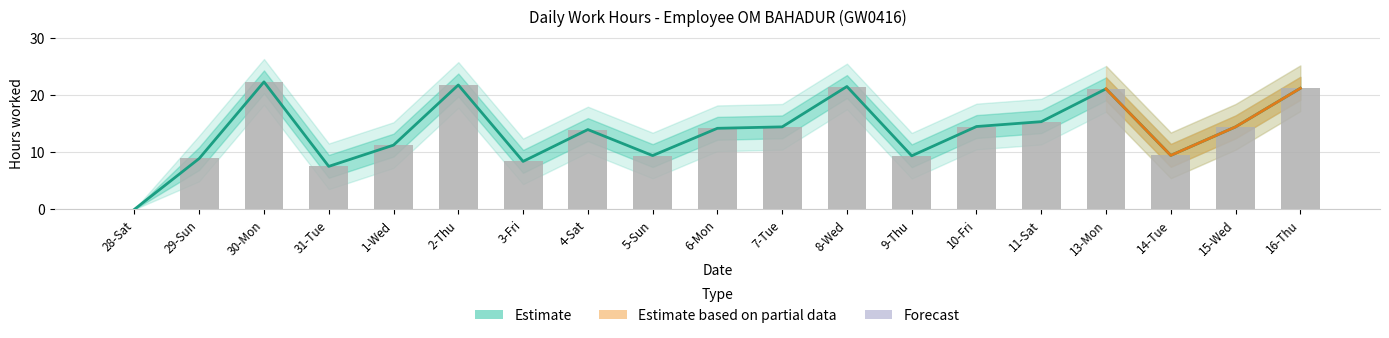

List the labels in order of Low Hours Lower value, largest first.

30-Mon, 2-Thu, 8-Wed, 16-Thu, 13-Mon, 11-Sat, 10-Fri, 7-Tue, 15-Wed, 6-Mon, 4-Sat, 1-Wed, 14-Tue, 5-Sun, 9-Thu, 29-Sun, 3-Fri, 31-Tue, 28-Sat